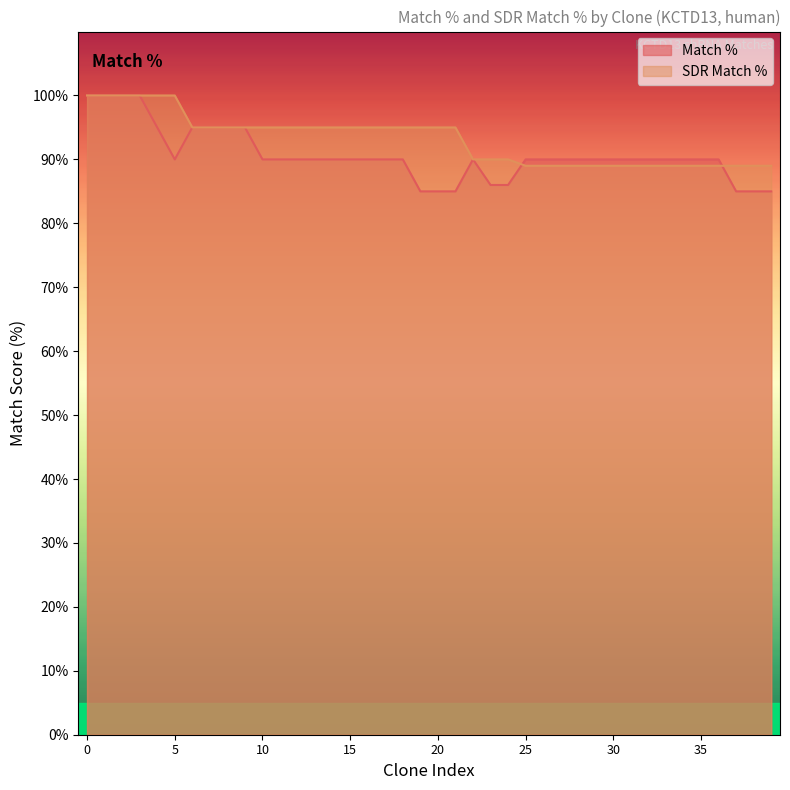

Which series has the largest total across all categories?

SDR Match %